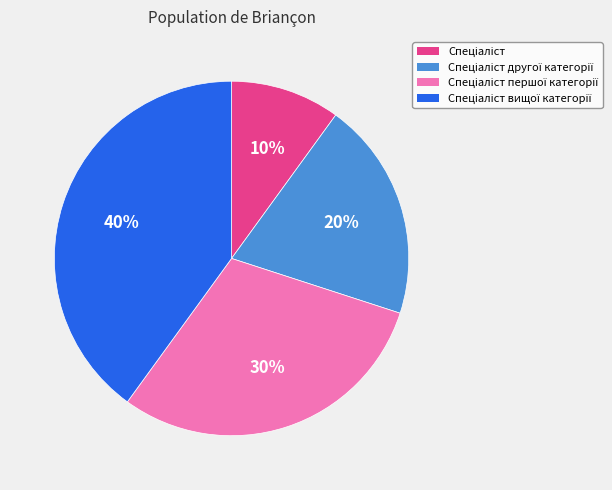

To the nearest percent, what is the difference between the largest and smallest slice percentages?

30%